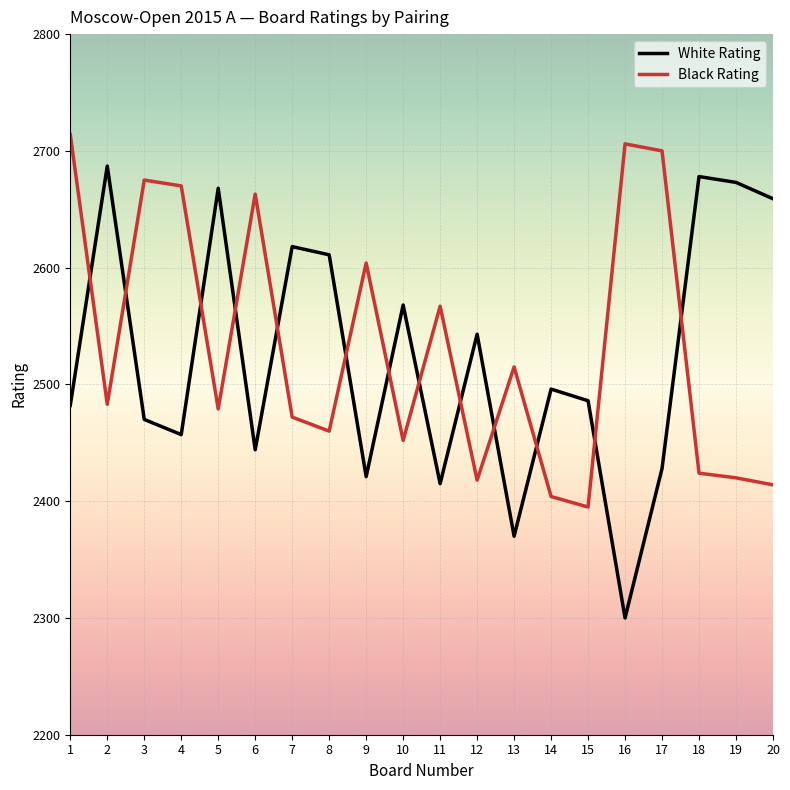

What are all the series names shown in the legend?

White Rating, Black Rating